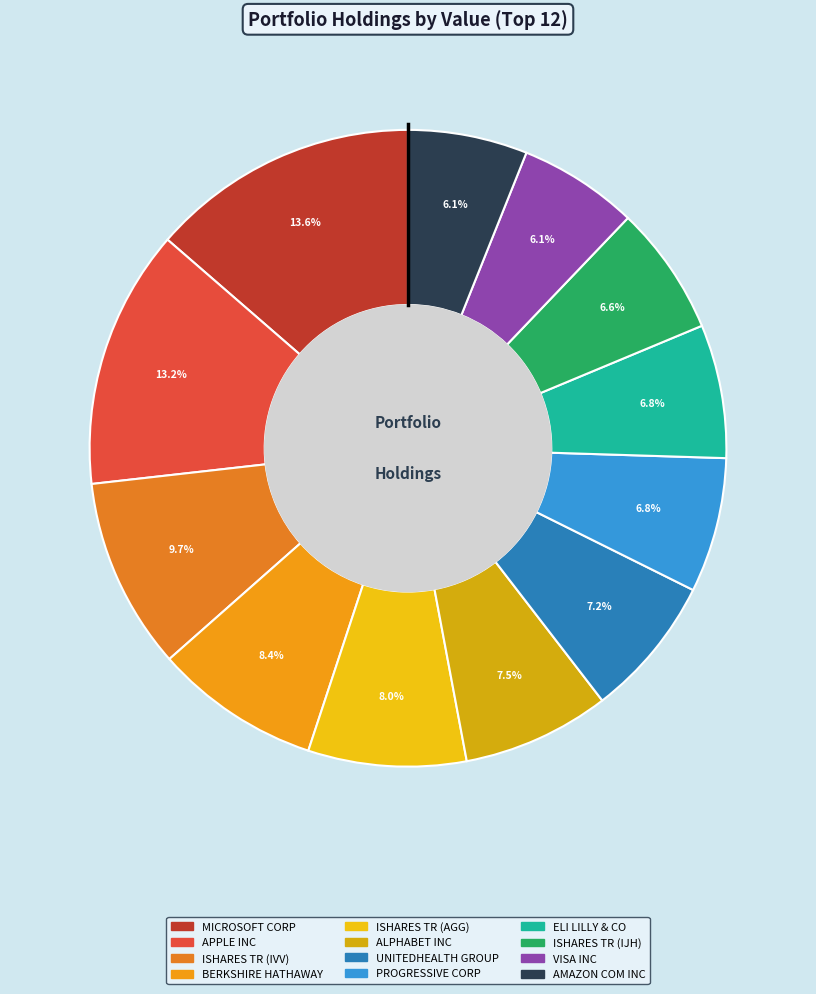

The VISA INC slice represents 6% of the pie. True or false?

True